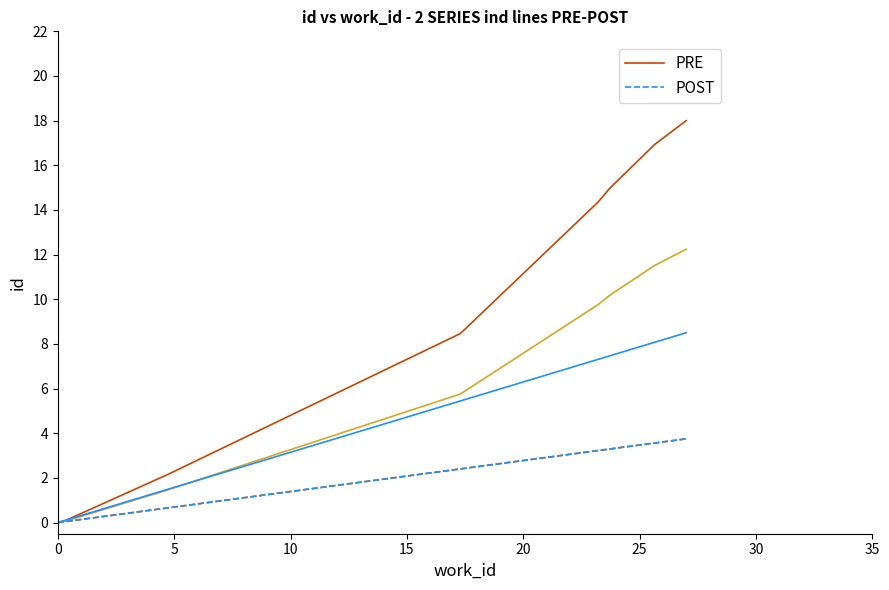

At which label is PRE closest to 9?

20